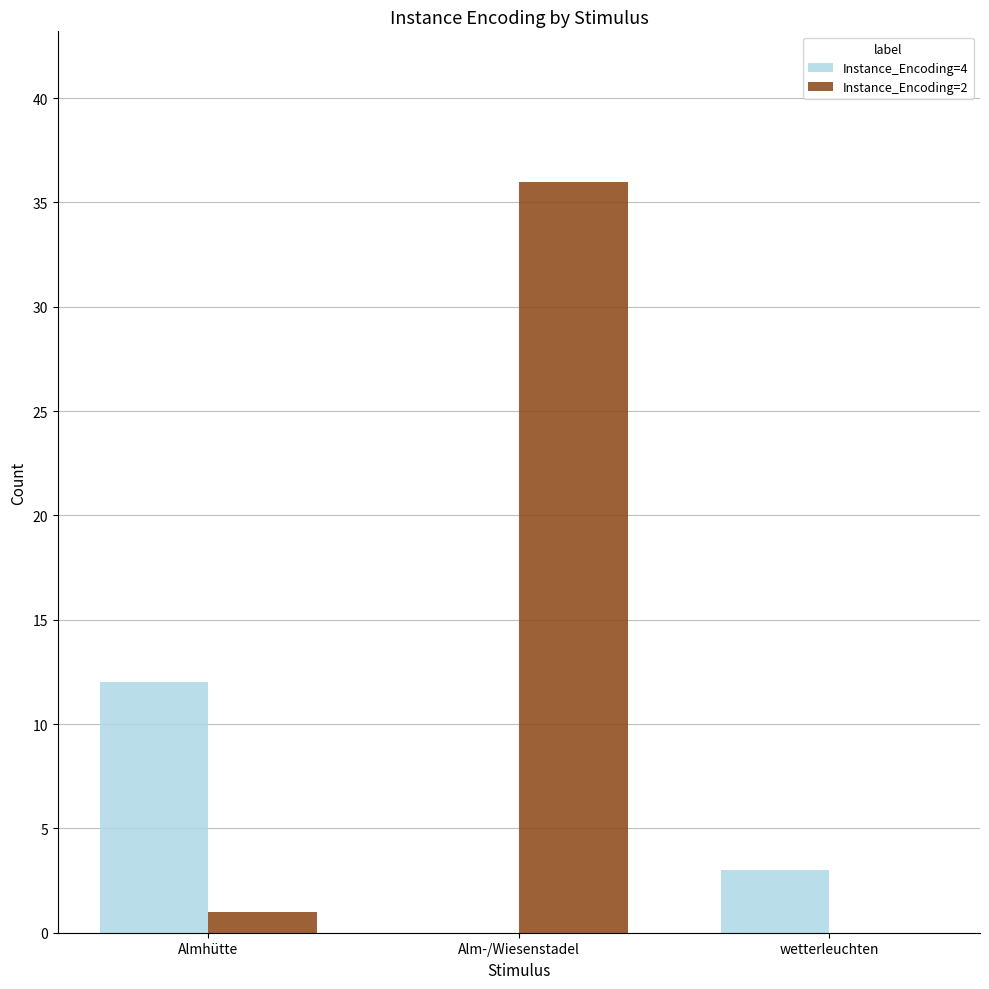

Is it true that Instance_Encoding=4 equals 1 at wetterleuchten?

False